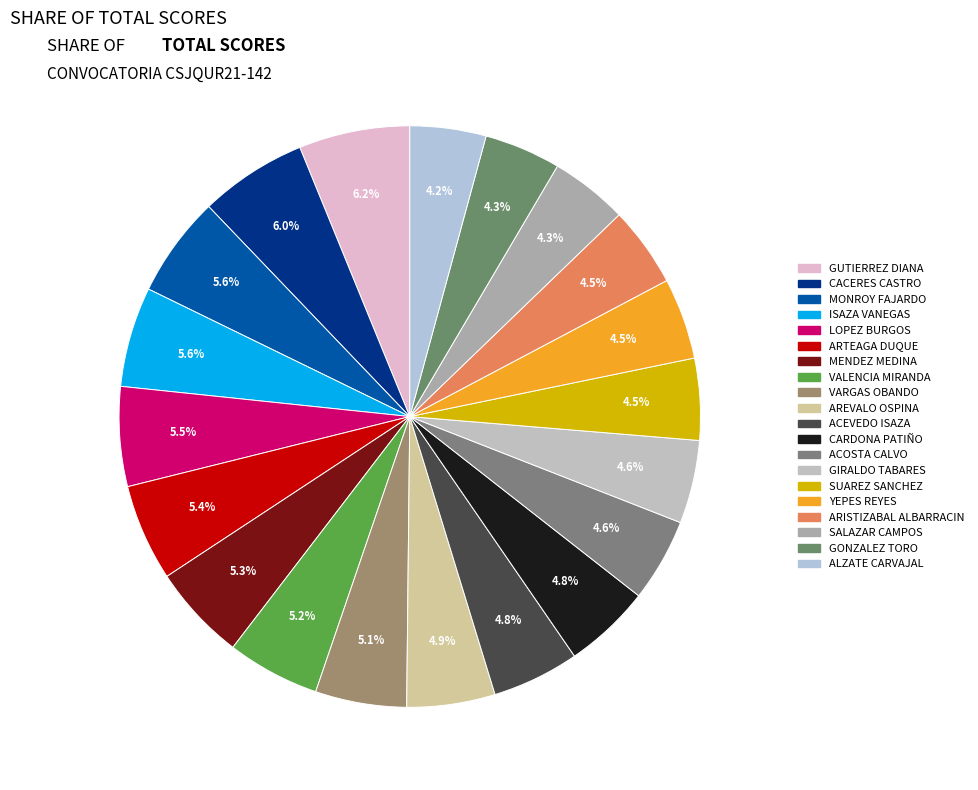

Does any single category account for the majority?

No